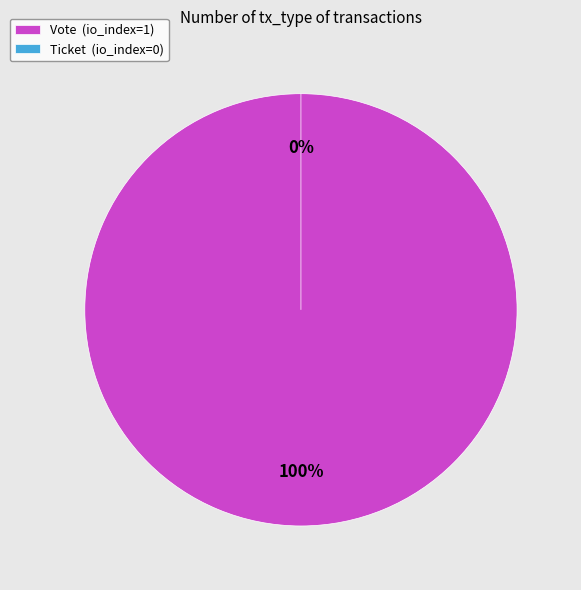

Rank the categories by value from highest to lowest.

Vote, Ticket